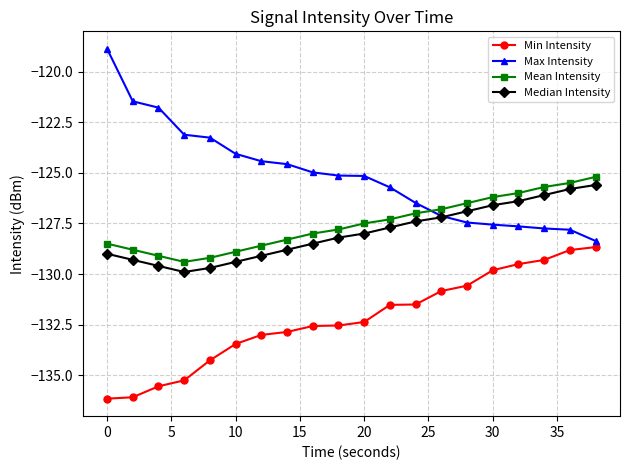

Which series has the widest spread of values?

Max Intensity